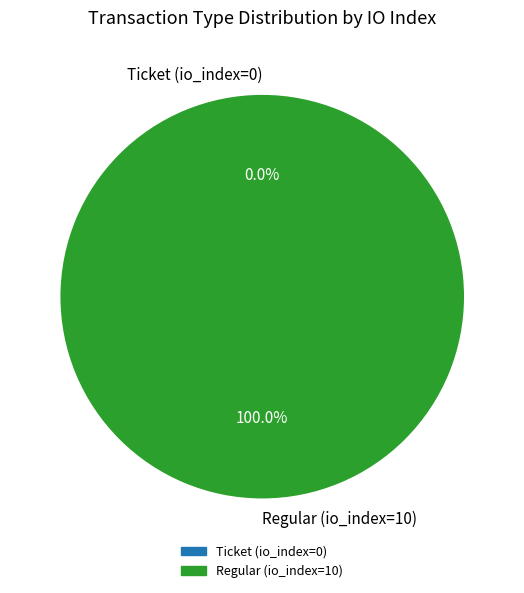

Which category has the biggest portion of the pie?

Regular (io_index=10)